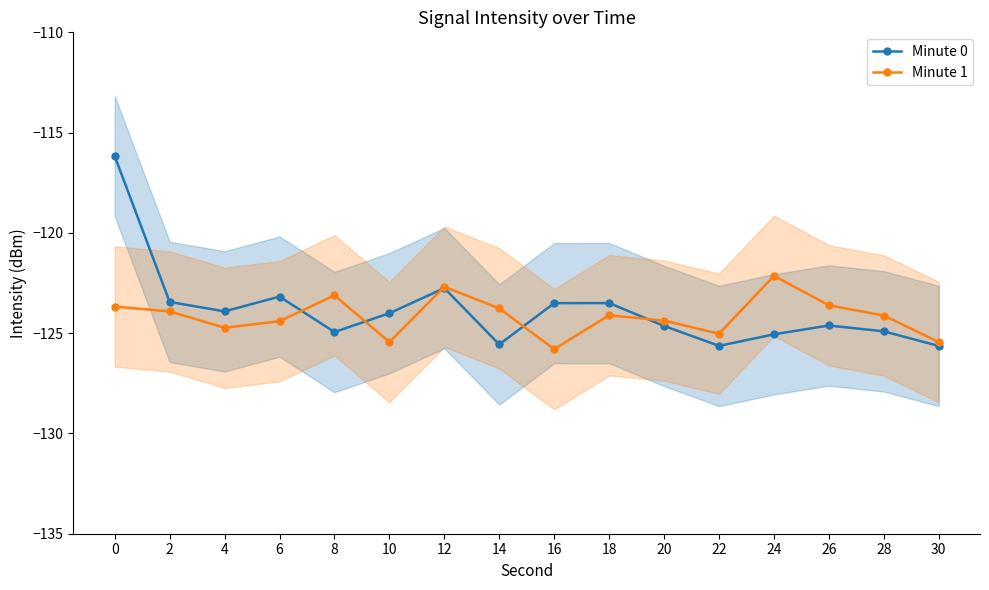

True or false: Minute 0 and Minute 1 intersect in this chart.

True